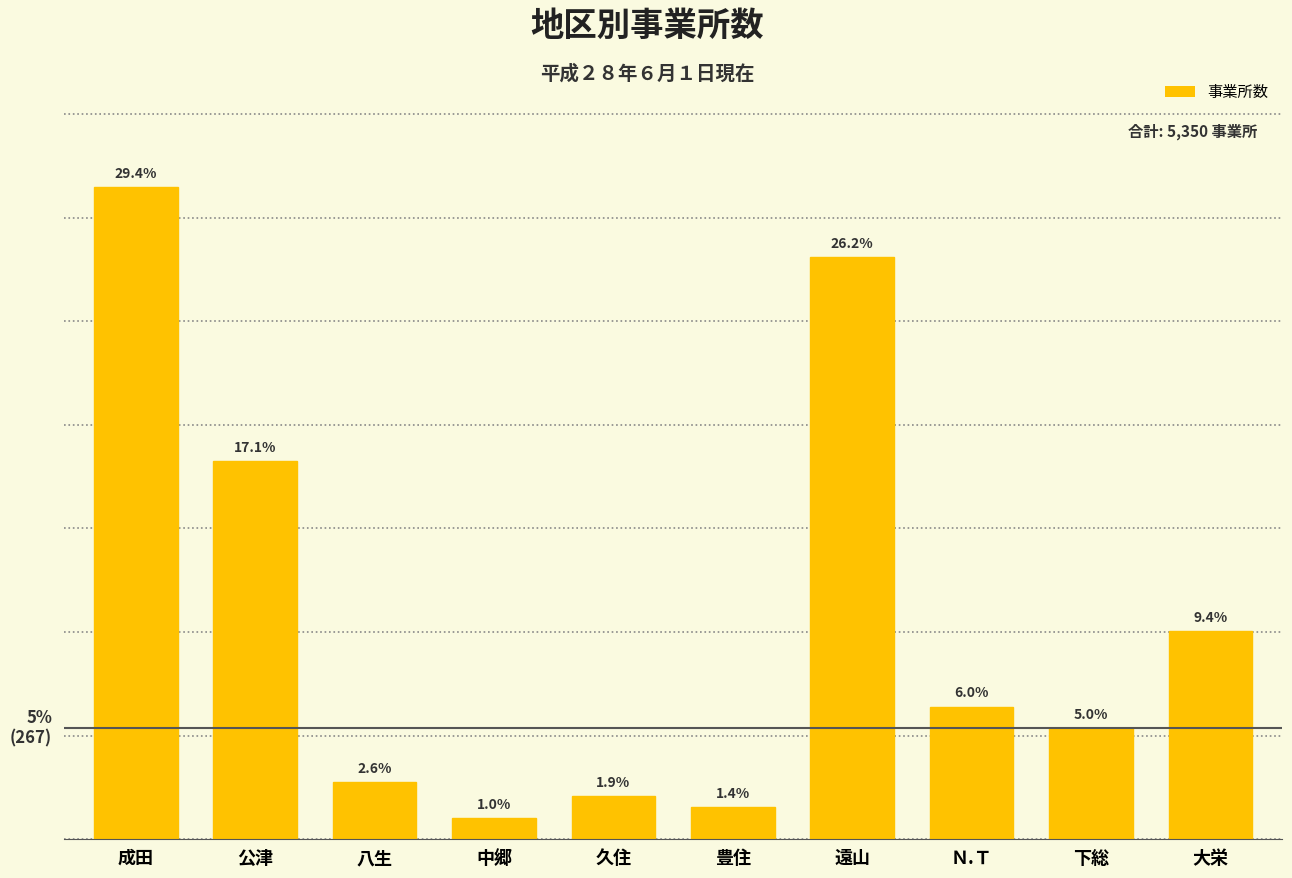

Does the chart contain any negative values?

No